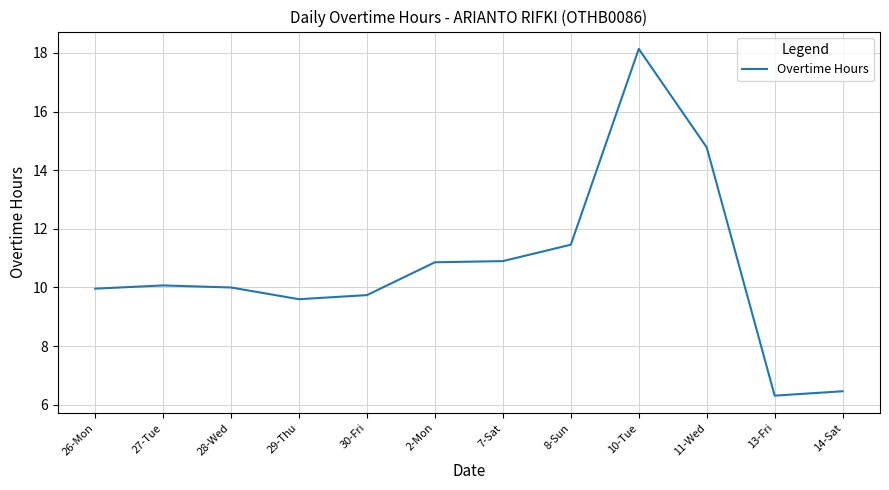

Does the chart have visible grid lines?

Yes